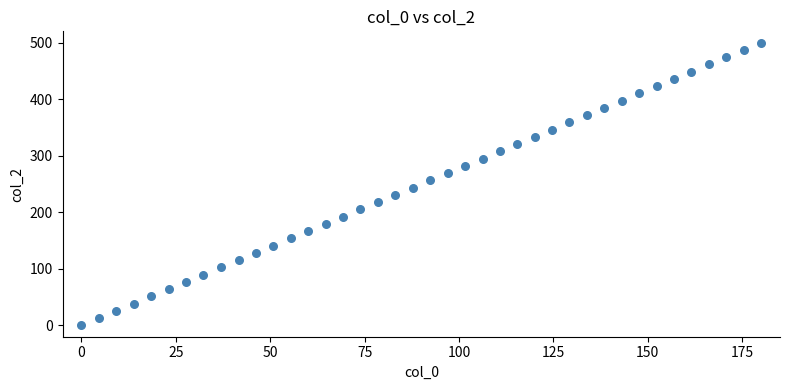

What is the range of Y values (max minus min)?

500.0